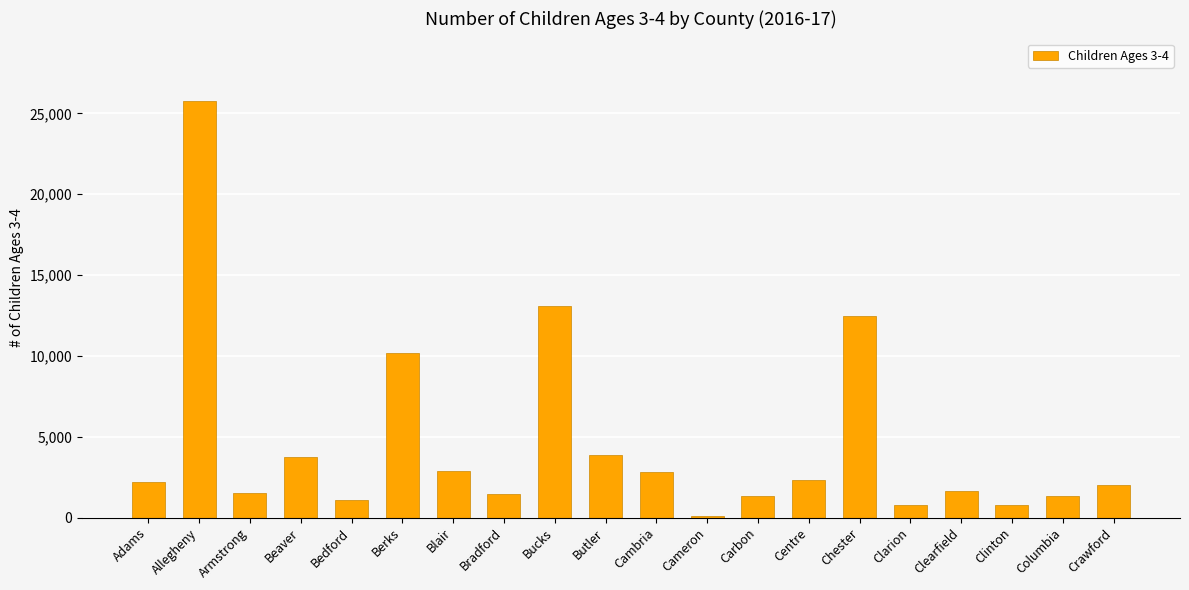

What is the sum of the values at Clinton and Adams?

2985